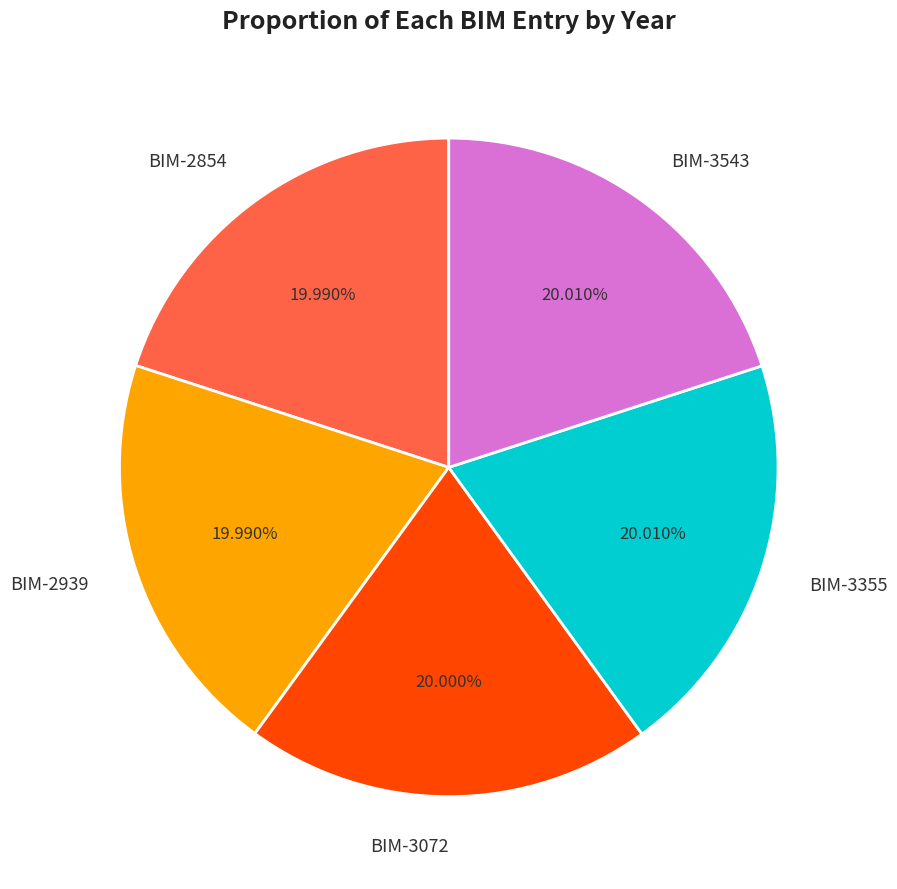

Does any single category account for the majority?

No